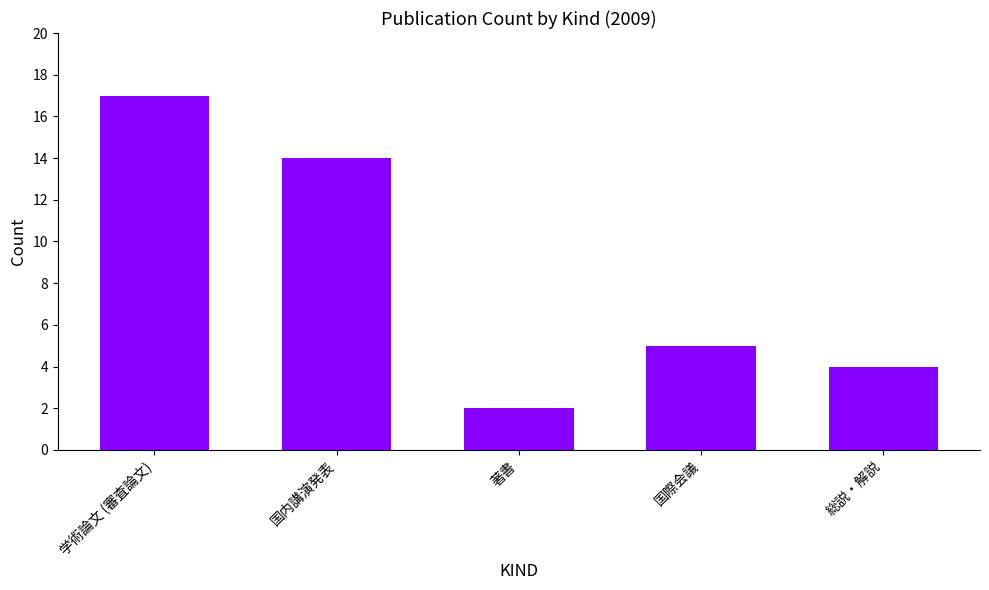

What is the change in value from 国内講演発表 to 国際会議?

-9